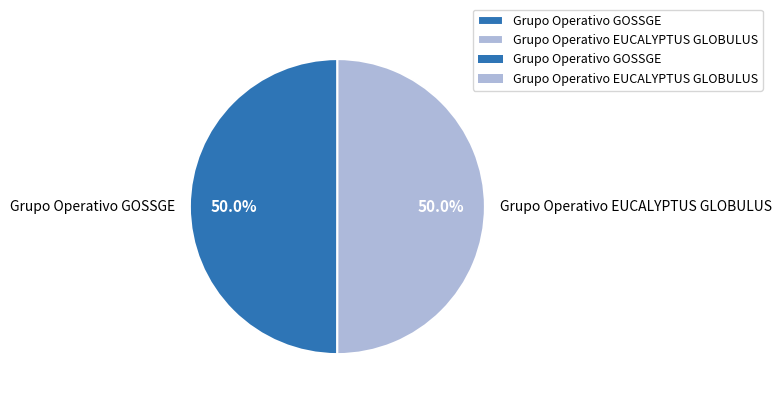

What portion of the pie excludes Grupo Operativo GOSSGE?

50.0%